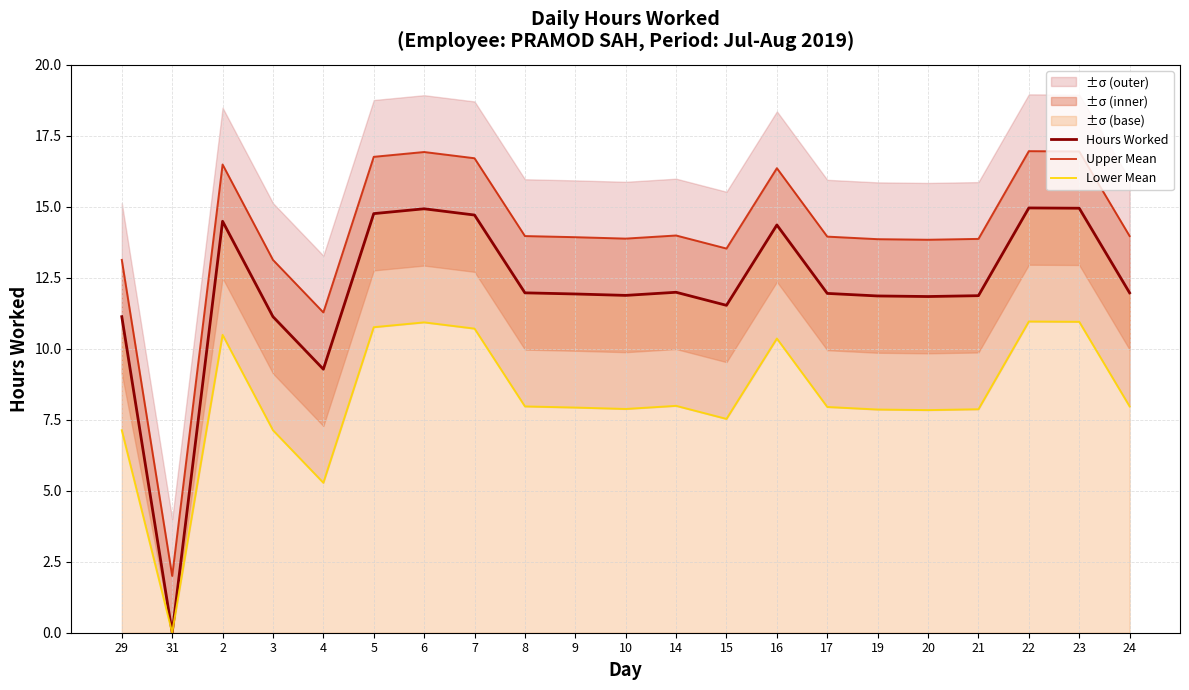

How many values in Hours Worked are above zero?

20